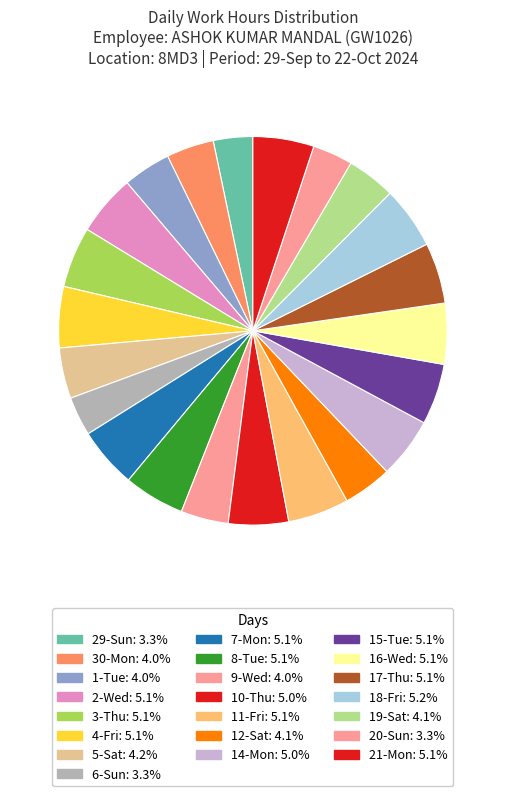

Which slice is the largest?

18-Fri